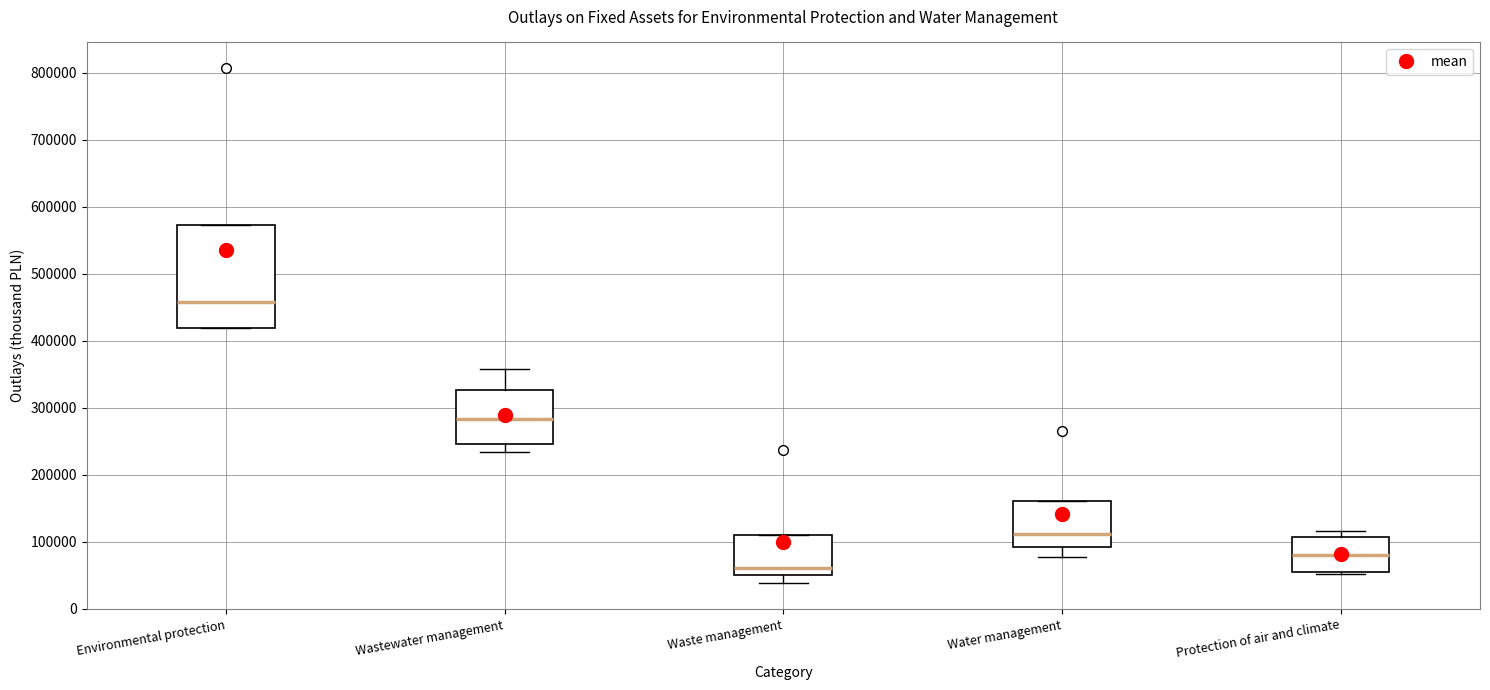

Reading left to right, transcribe this box plot: for each box, give where its median line is, the range the box spans, and where its two whiskers end, as read against the y-axis. The values are not printed on the chart, so give them approximately, as read against the axis.

Environmental protection: median 460000, box 420000 to 570000, whiskers 420000 to 570000
Wastewater management: median 280000, box 250000 to 330000, whiskers 230000 to 360000
Waste management: median 60000, box 50000 to 110000, whiskers 40000 to 110000
Water management: median 110000, box 90000 to 160000, whiskers 80000 to 160000
Protection of air and climate: median 80000, box 50000 to 110000, whiskers 50000 (just below the box's lower edge) to 120000